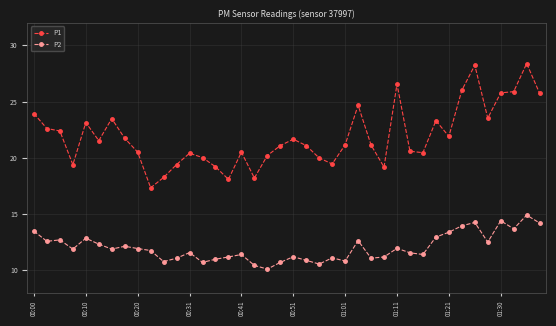

List the series in order of their peak value, highest first.

P1, P2